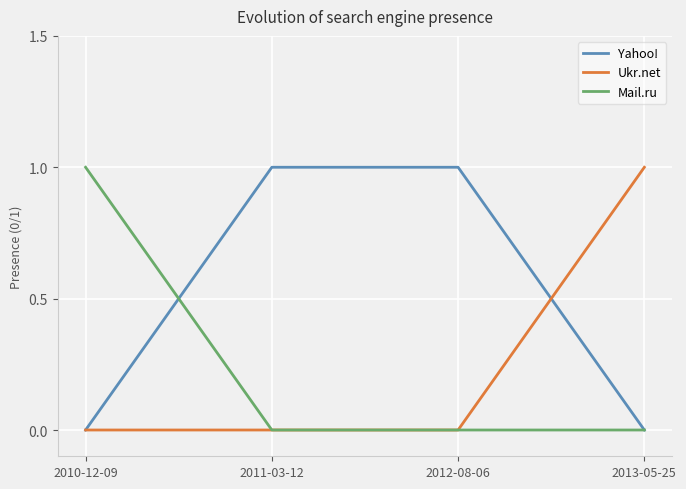

What position from the left is 2011-03-12?

2